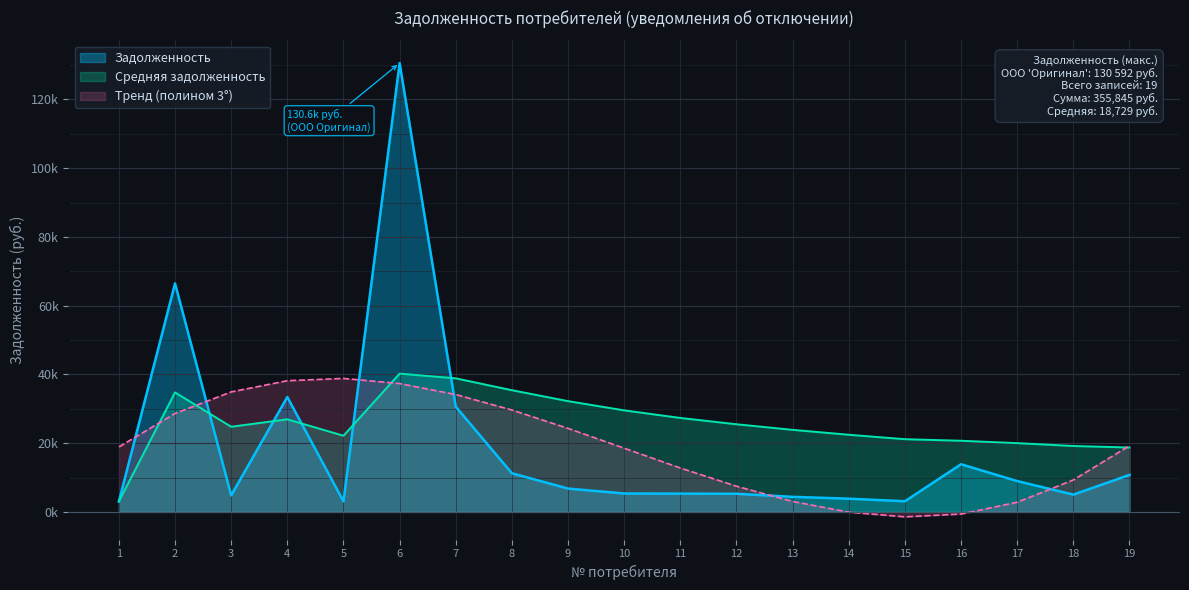

Reading left to right, list all the values displayed in this chart.

1=3043.1	2=66464.8	3=4801.2	4=33423.0	5=3050.0	6=130592.1	7=30624.1	8=11236.2	9=6782.7	10=5346.2	11=5306.5	12=5265.2	13=4372.8	14=3843.9	15=3091.4	16=13857.7	17=8962.6	18=5022.4	19=10759.1